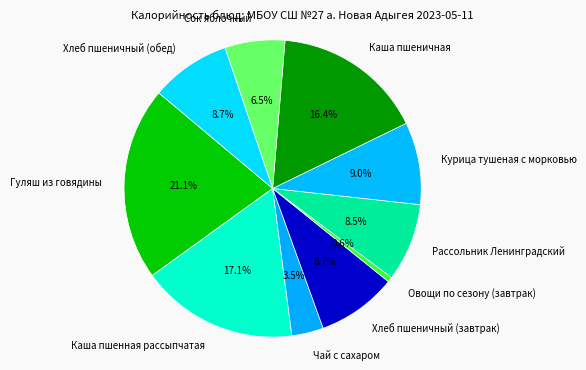

True or false: Хлеб пшеничный (завтрак) accounts for 1% of the total.

False